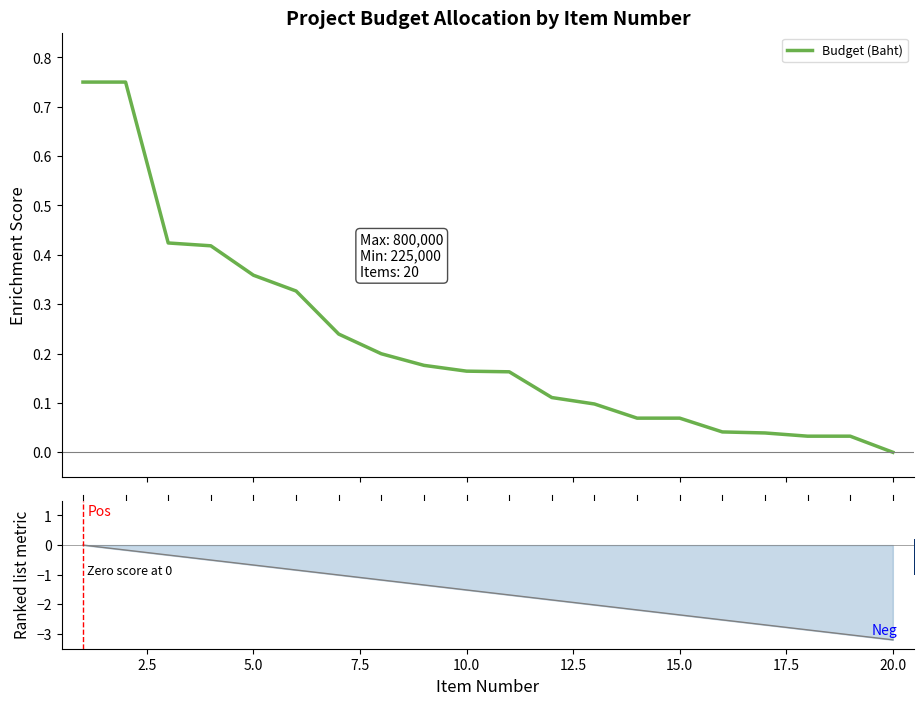

What is the change in value from 2.5 to 14?

-0.7